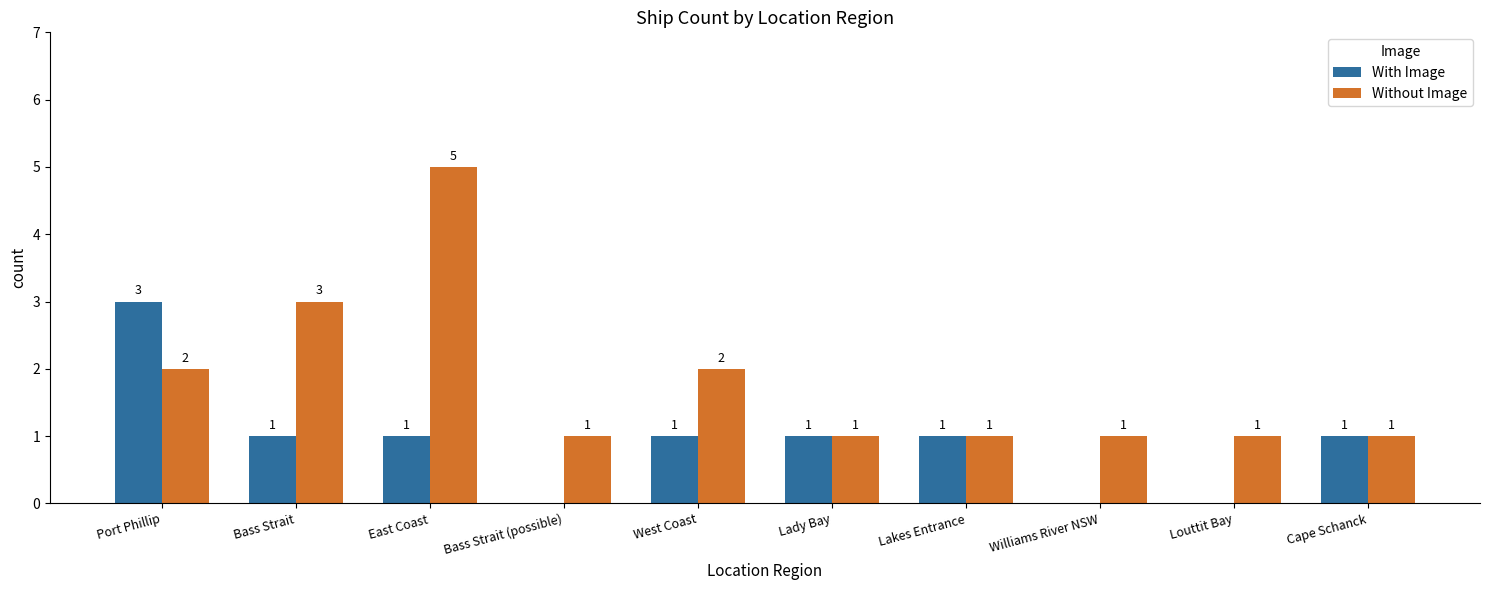

Is it true that Without Image equals 3 at West Coast?

False